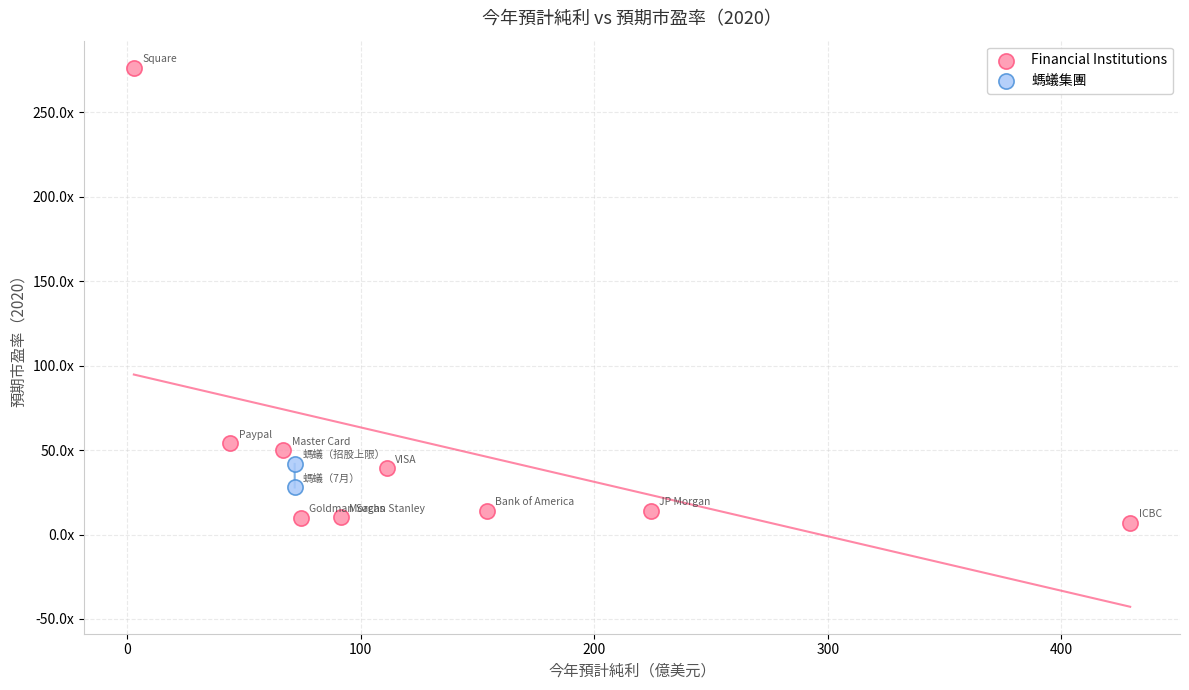

What are all the series names shown in the legend?

Financial Institutions, 螞蟻集團